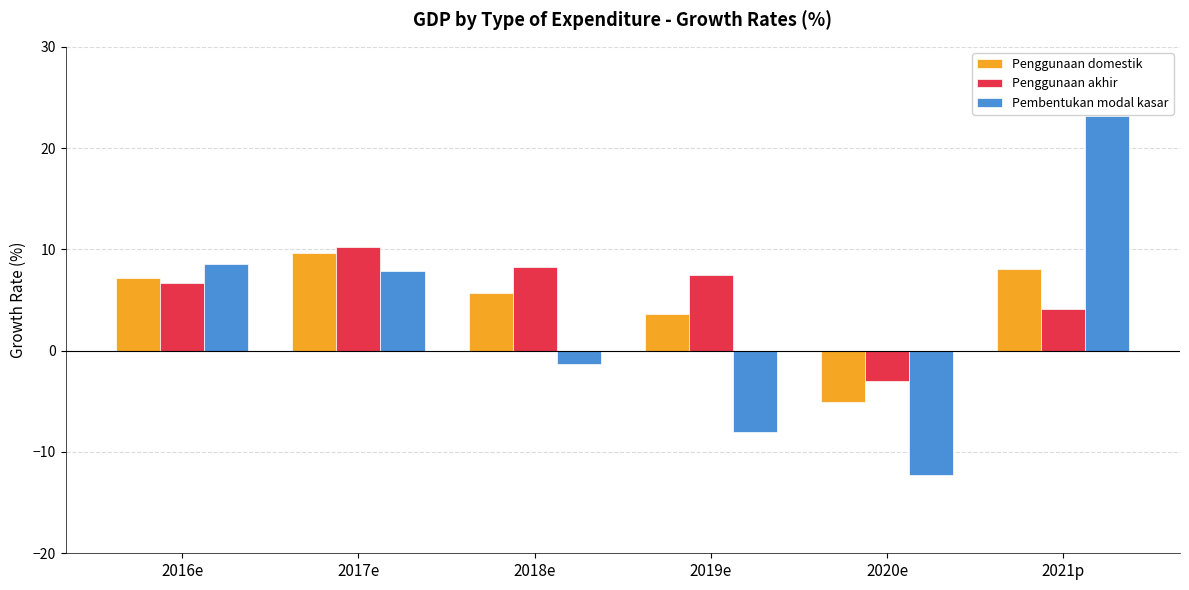

What is the label of the 4th bar from the right?

2018e